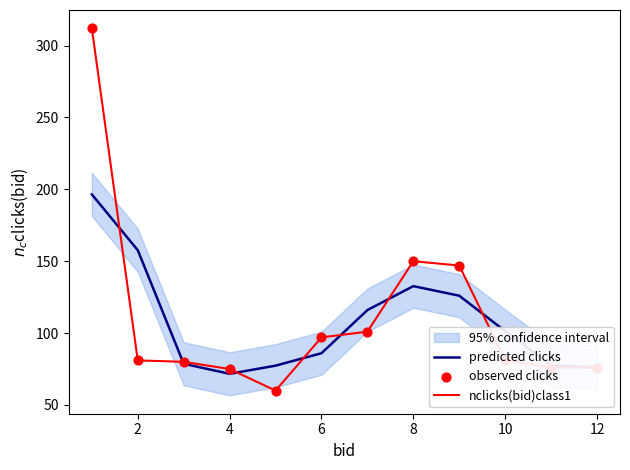

Which series contains the highest Y value?

nclicks(bid)class1